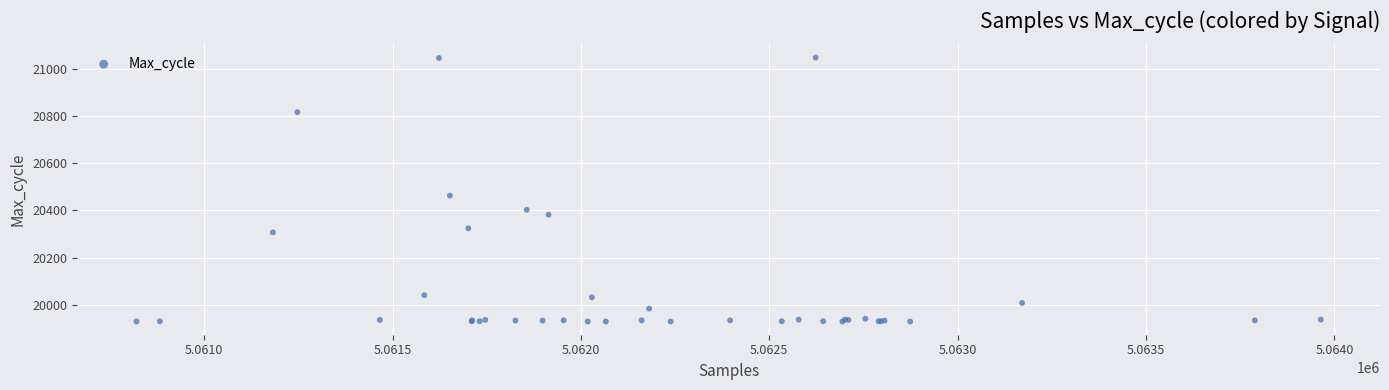

What Y value in the scatter plot is closest to 20489?

20463